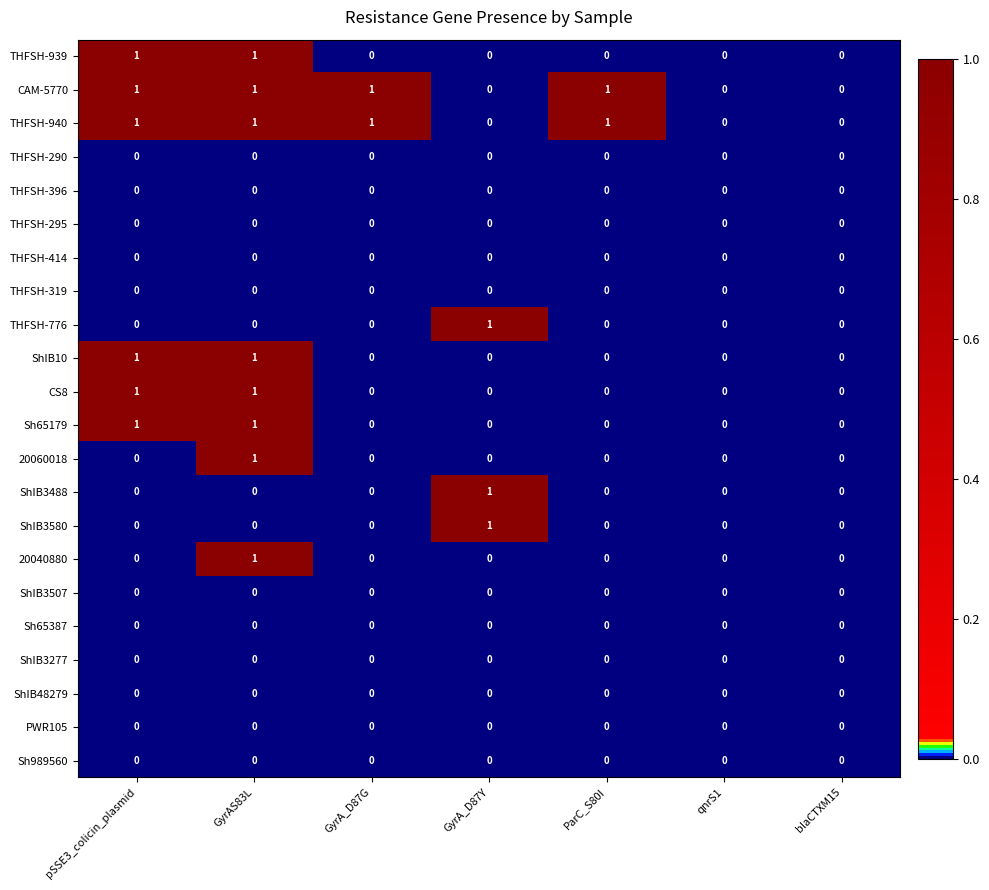

The ShIB3580 series shows 0 at ParC_S80I. True or false?

True